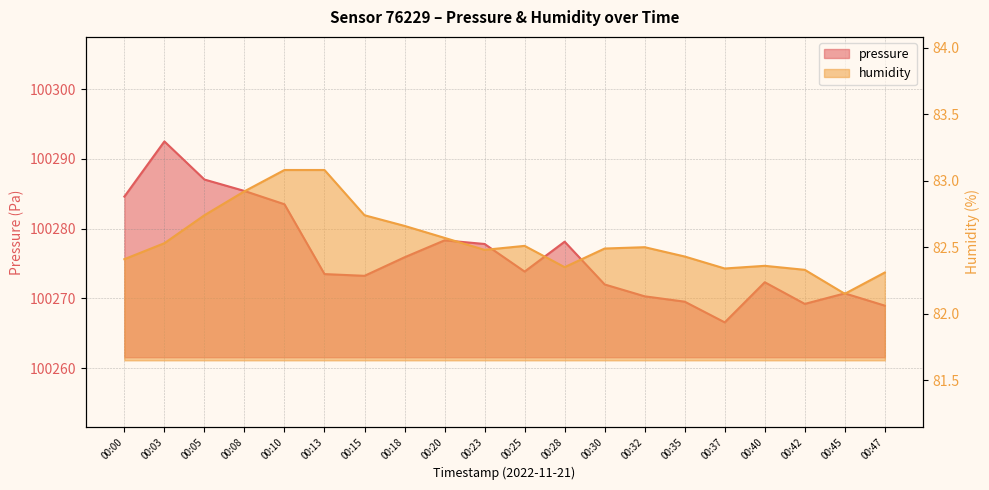

At which category is the sum across all series the highest?

00:03